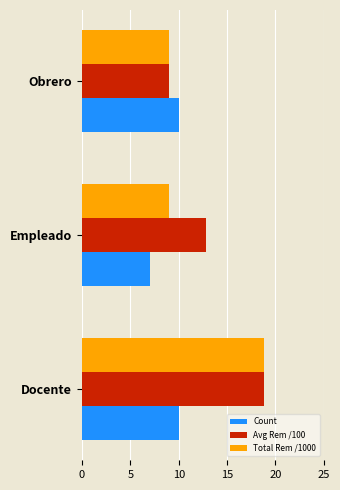

List the series in order of their overall mean, lowest first.

Count, Total Rem /1000, Avg Rem /100